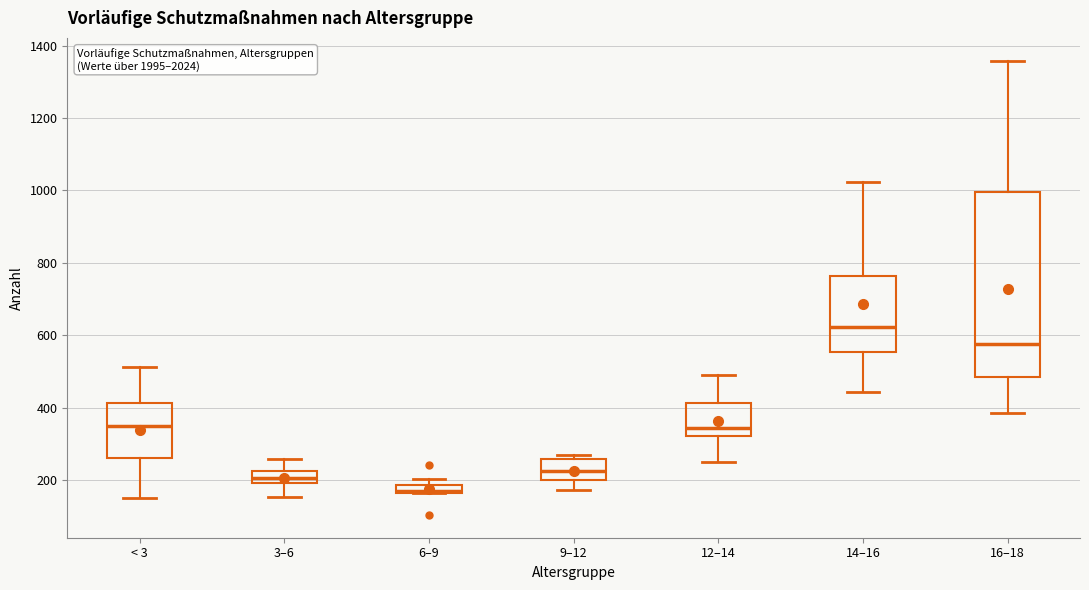

Which box's median line is the highest?

14–16